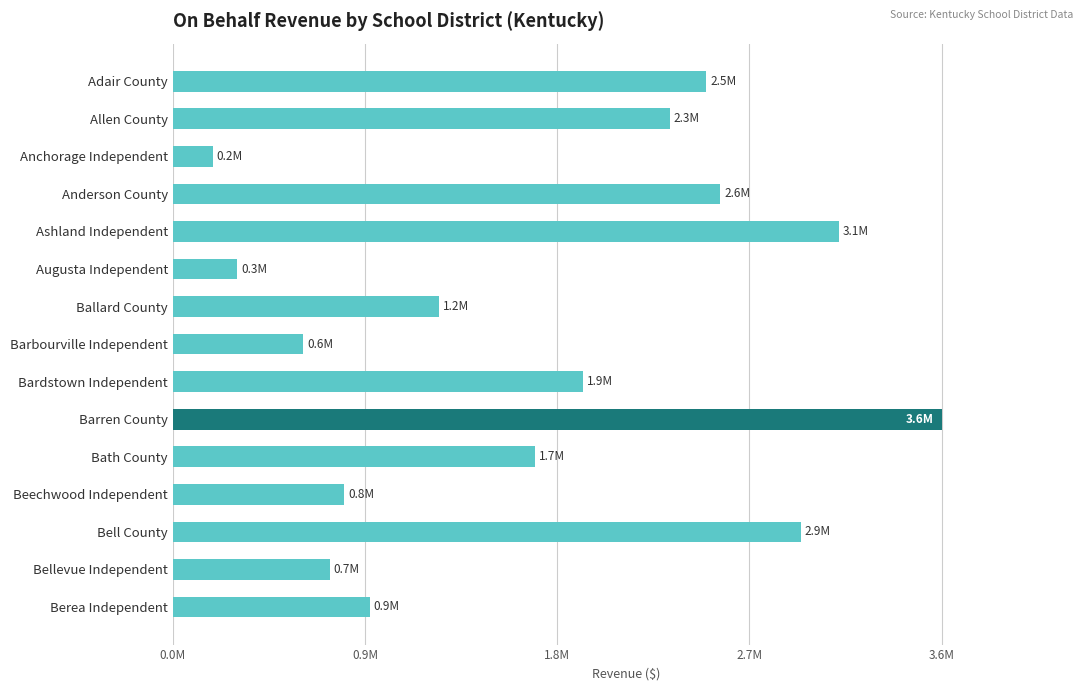

What is the difference between the second highest and minimum values?

2936047.5